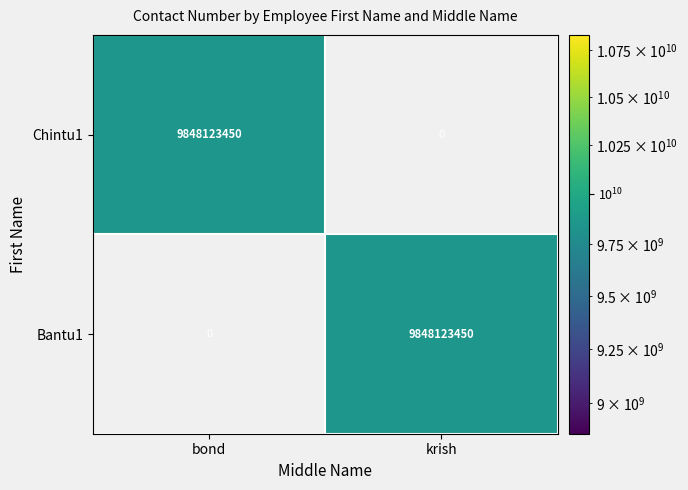

Reading left to right, what are all the values shown in this chart?

Chintu1: 9848123450	0
Bantu1: 0	9848123450